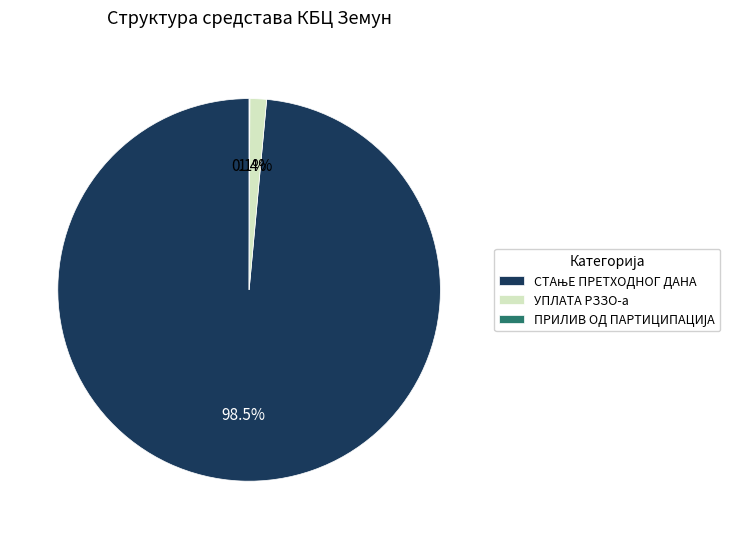

Is УПЛАТА РЗЗО-а the majority of the pie?

No